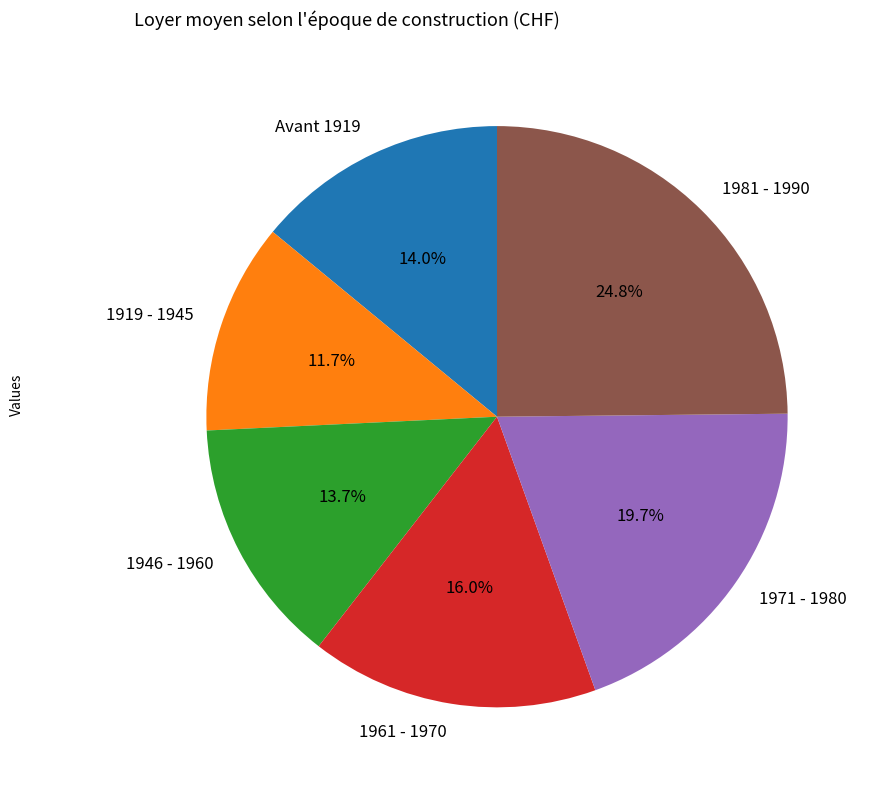

What percentage is NOT represented by 1981 - 1990?

75.2%